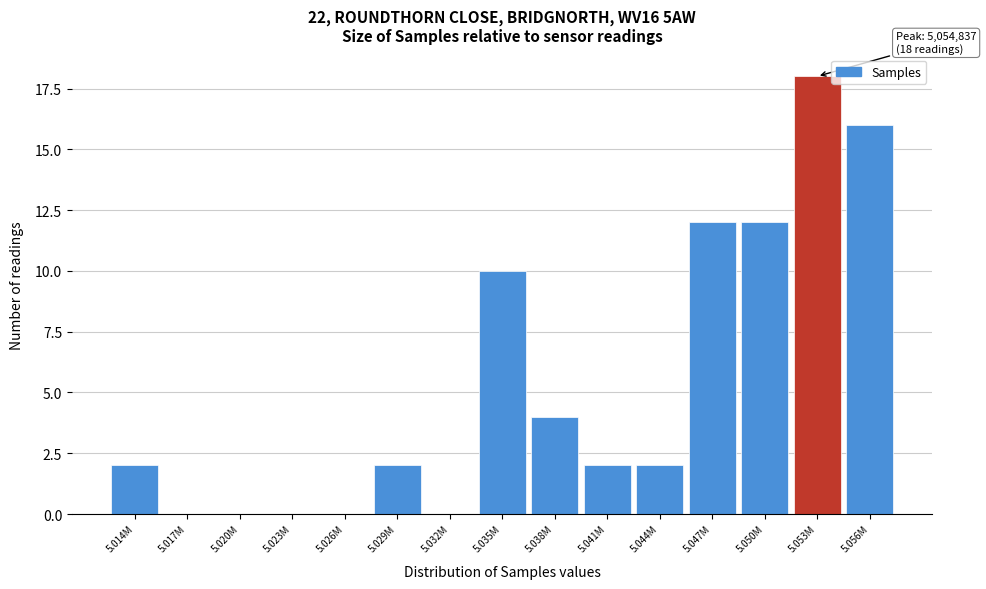

Reading left to right, list all the values displayed in this chart.

5.014M=2	5.017M=0	5.020M=0	5.023M=0	5.026M=0	5.029M=2	5.032M=0	5.035M=10	5.038M=4	5.041M=2	5.044M=2	5.047M=12	5.050M=12	5.053M=18	5.056M=16